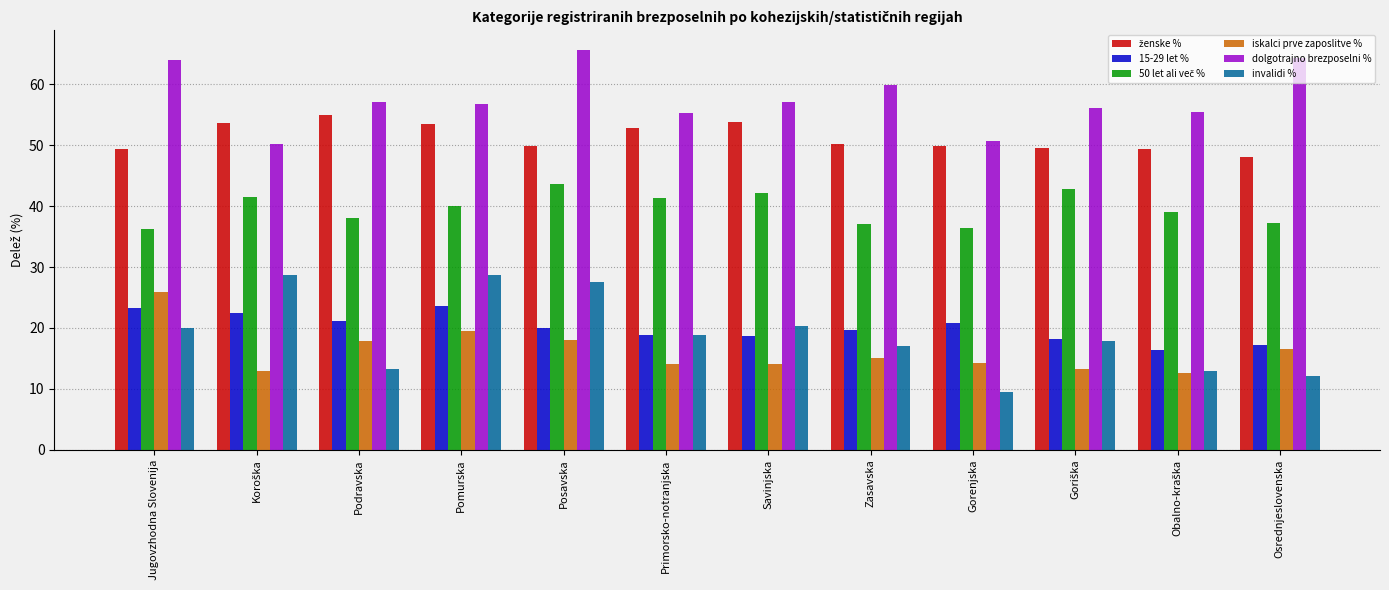

What is the difference between the maximum and second lowest values in the dolgotrajno brezposelni % series?

14.9